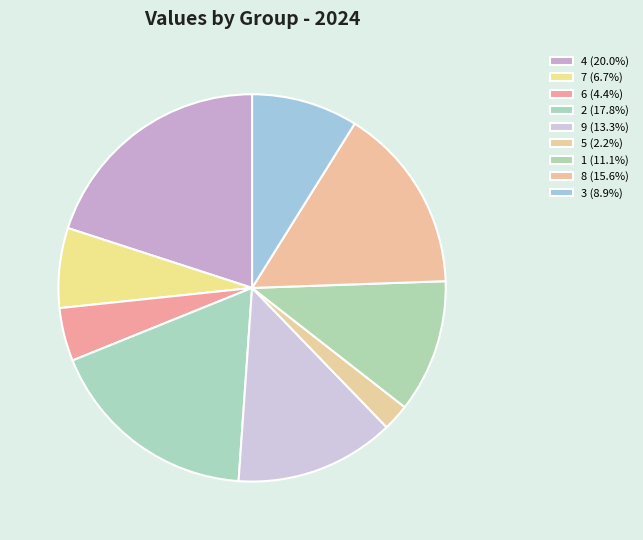

What is the change in value from 7 to 8?

+4